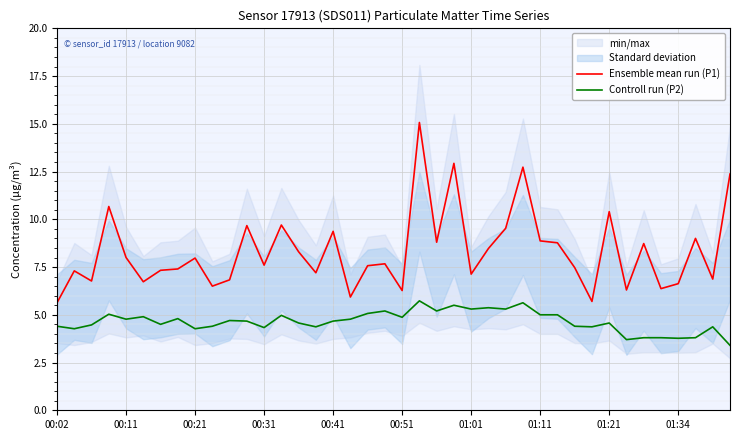

What is the average value of the Ensemble mean run (P1) series?

8.3